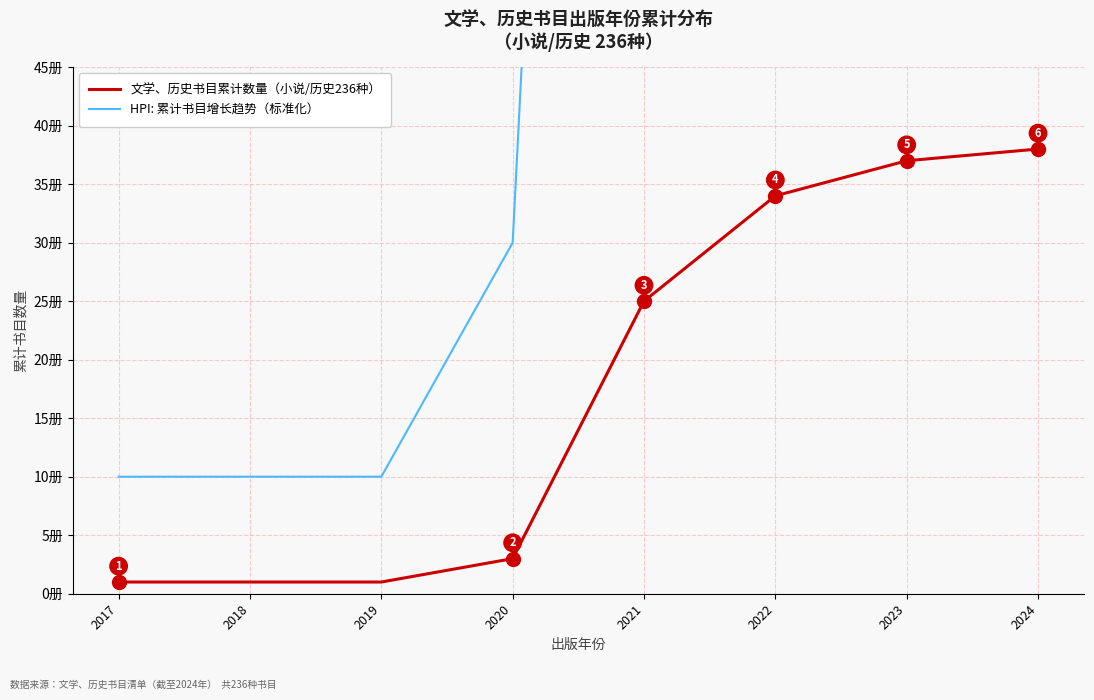

Is the value of HPI: 累计书目增长趋势（标准化） at 2017 greater than the value of 文学、历史书目累计数量（小说/历史236种） at 2024?

No